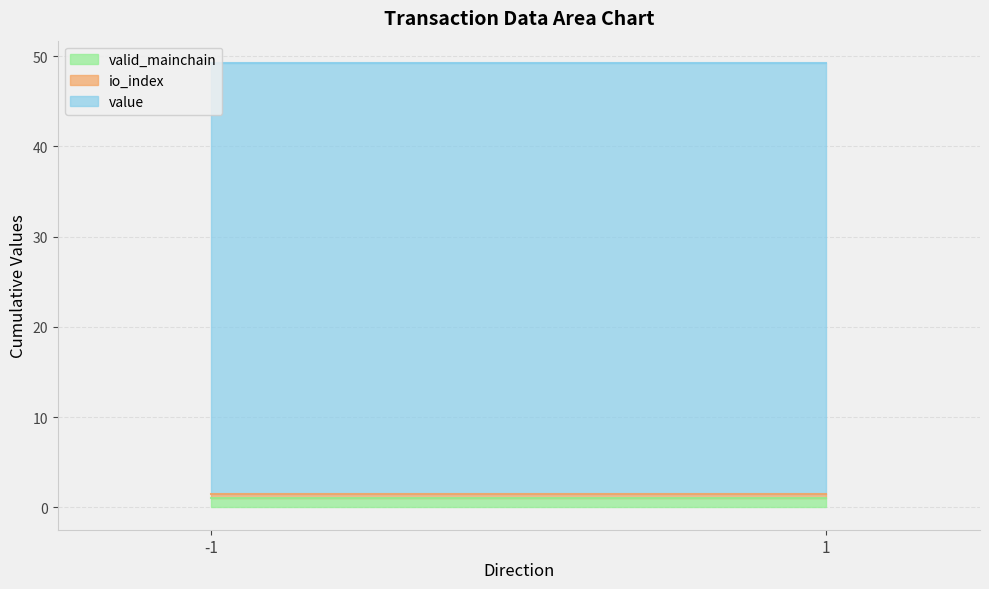

Which has a higher value, -1 or -1?

-1